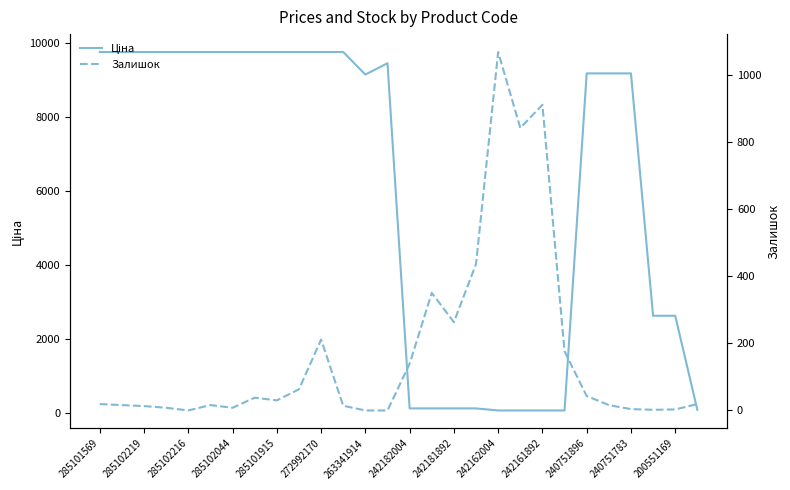

What is the average value of the Ціна series?

6047.6